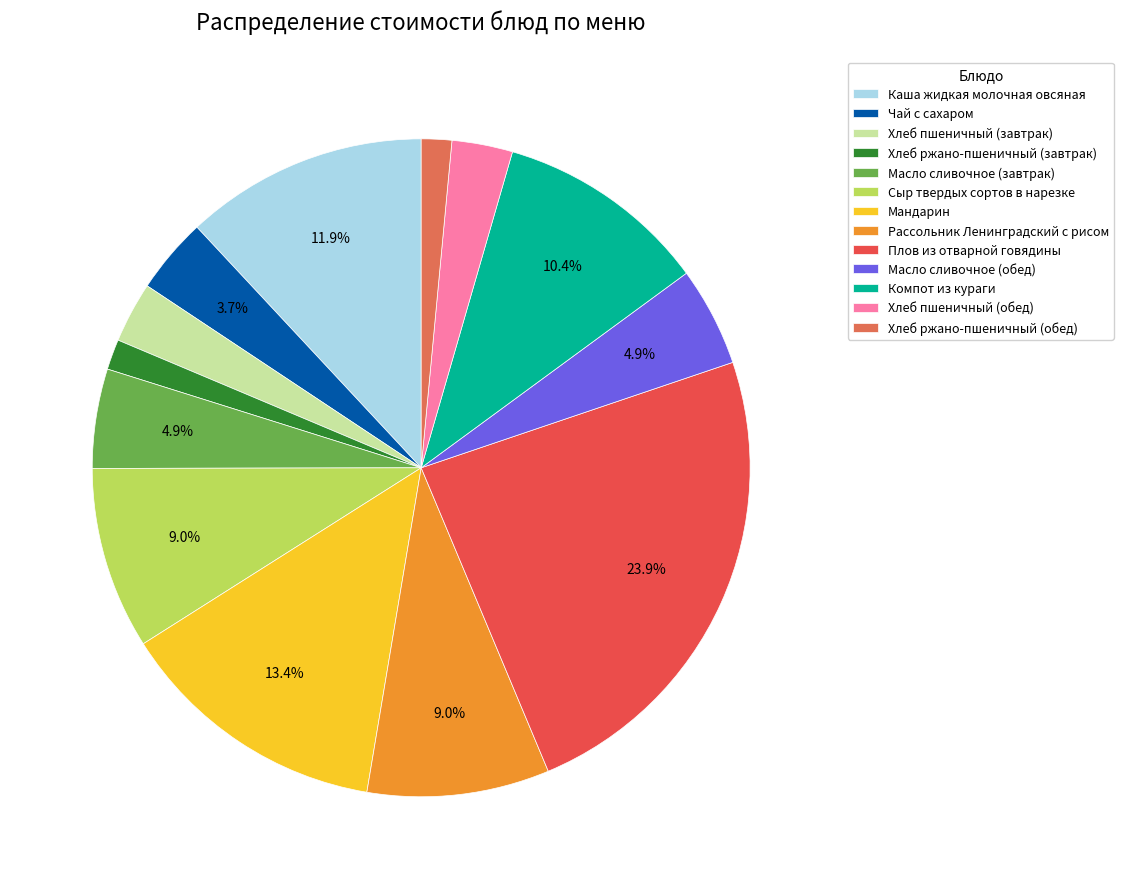

How many segments does this pie chart have?

13